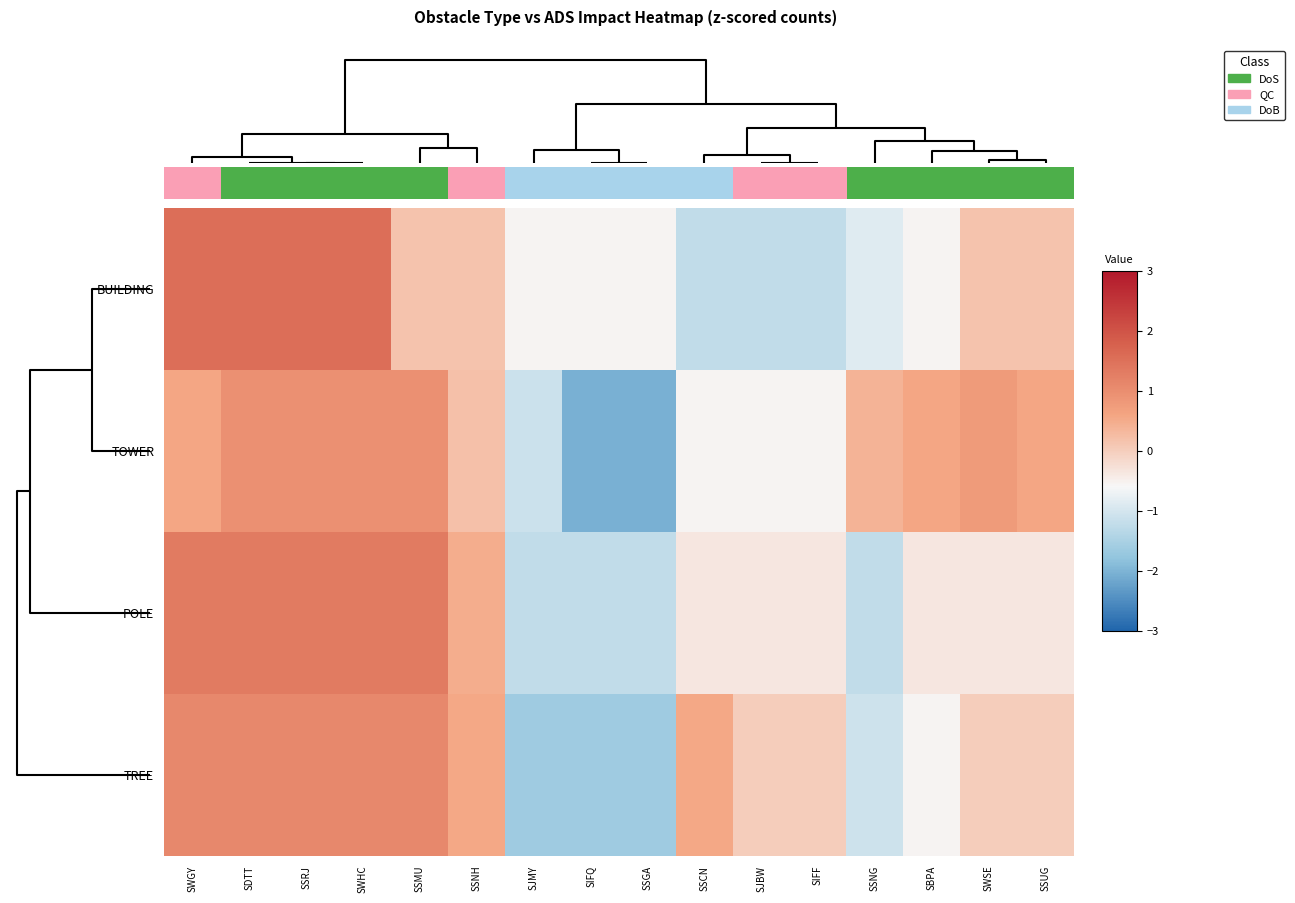

What is the spread (max minus min) of values at SSNH?

0.4